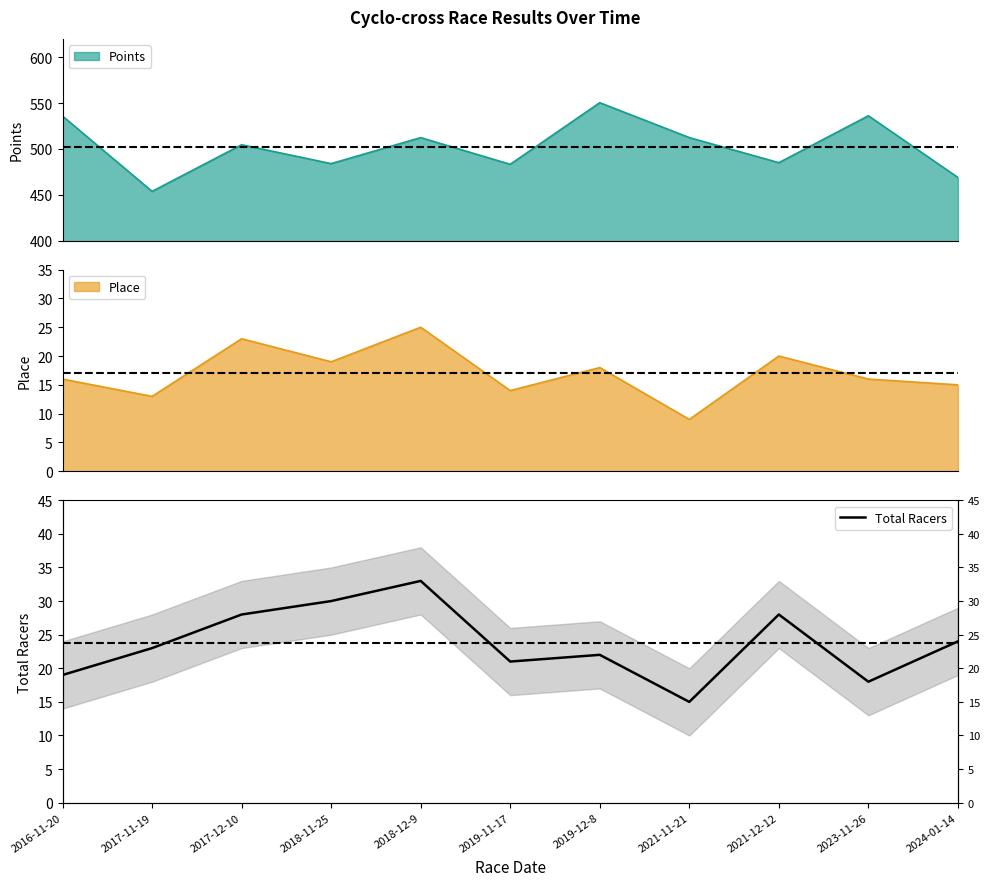

Rank the categories by value from lowest to highest.

2021-11-21, 2023-11-26, 2016-11-20, 2019-11-17, 2019-12-8, 2017-11-19, 2024-01-14, 2017-12-10, 2021-12-12, 2018-11-25, 2018-12-9